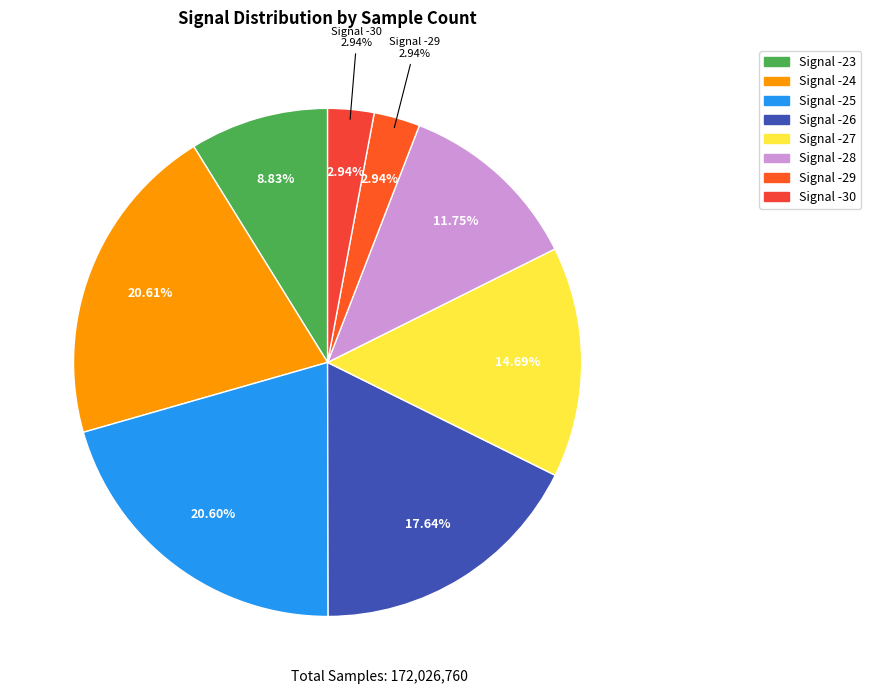

Is there any slice that represents more than half of the pie?

No